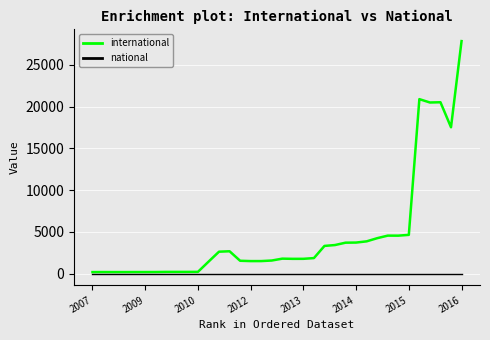

Rank the series by their average value, from highest to lowest.

international, national